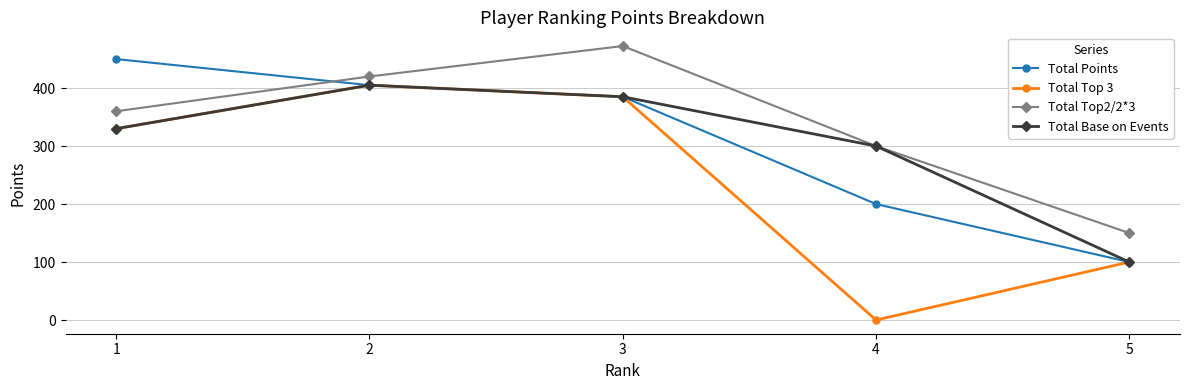

What is the total value across all series at 2?

1635.0